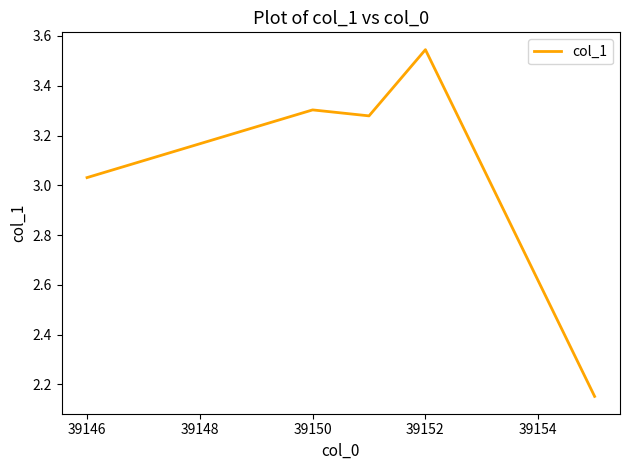

True or false: the data has more than 0 interior local peaks.

True